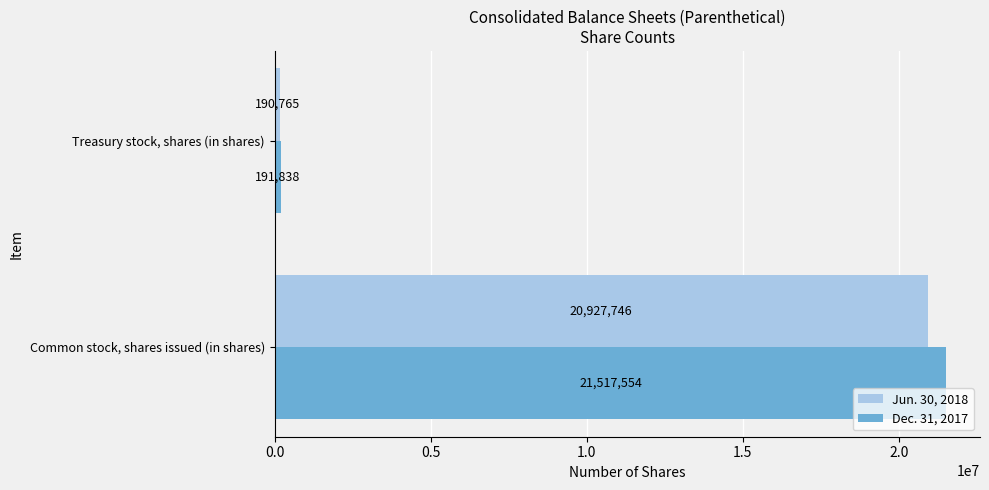

At Common stock, shares issued (in shares), list the series in order from largest to smallest.

Dec. 31, 2017, Jun. 30, 2018